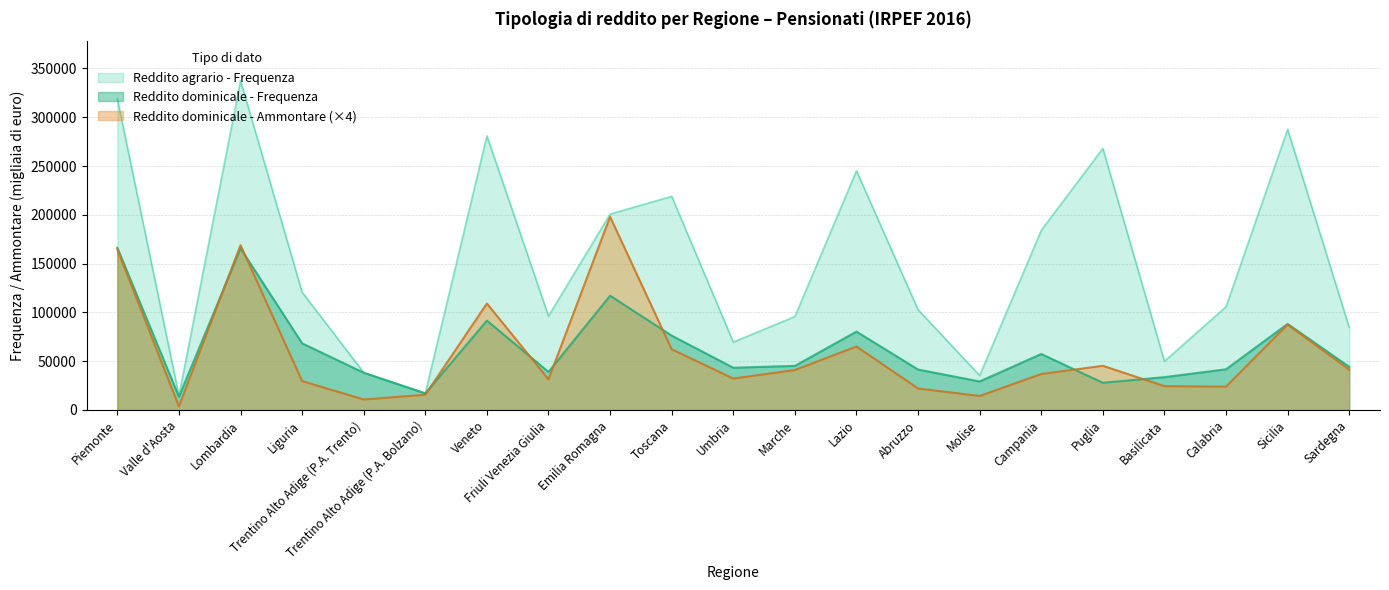

True or false: Reddito dominicale - Ammontare and Reddito agrario - Frequenza intersect in this chart.

False